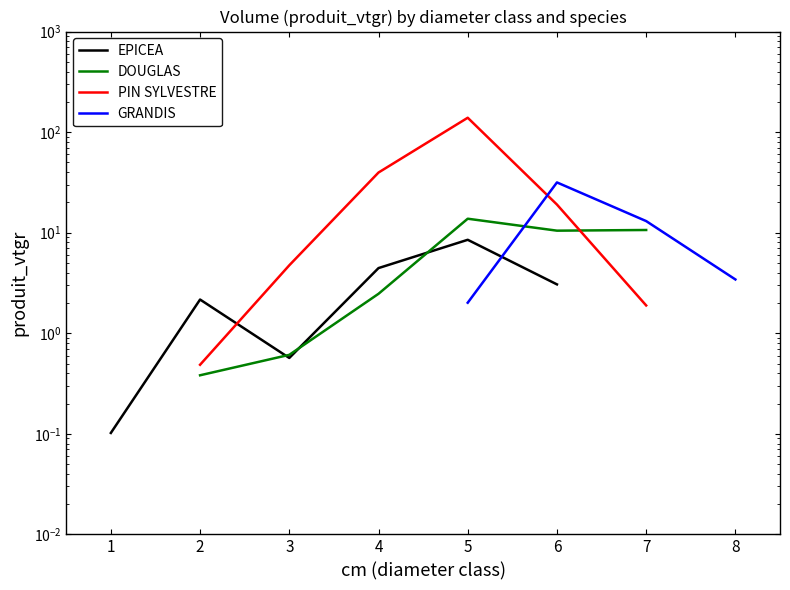

True or false: DOUGLAS has more than 2 interior local peaks.

False